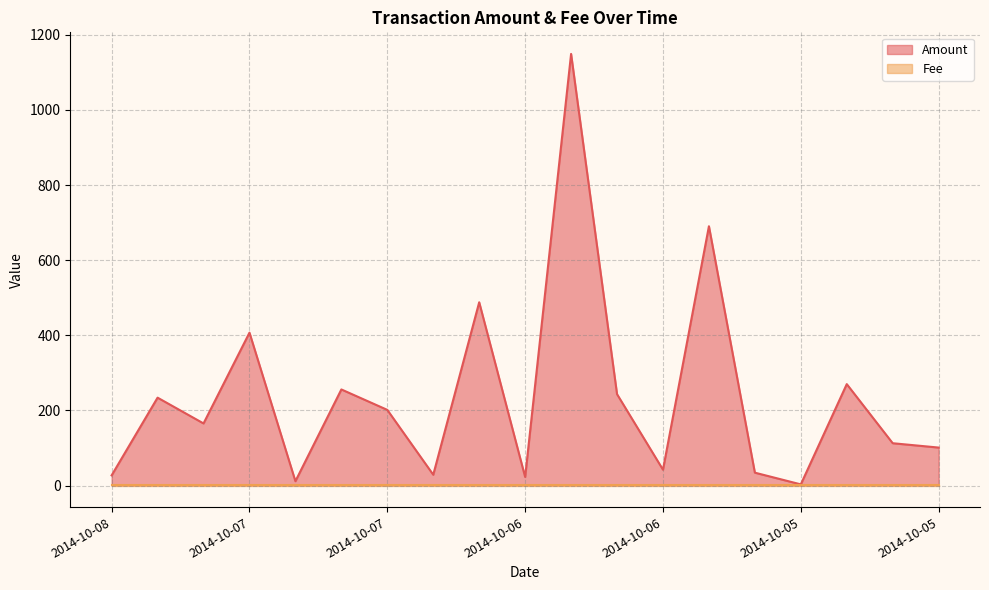

Does the chart display data point markers on the line(s)?

No